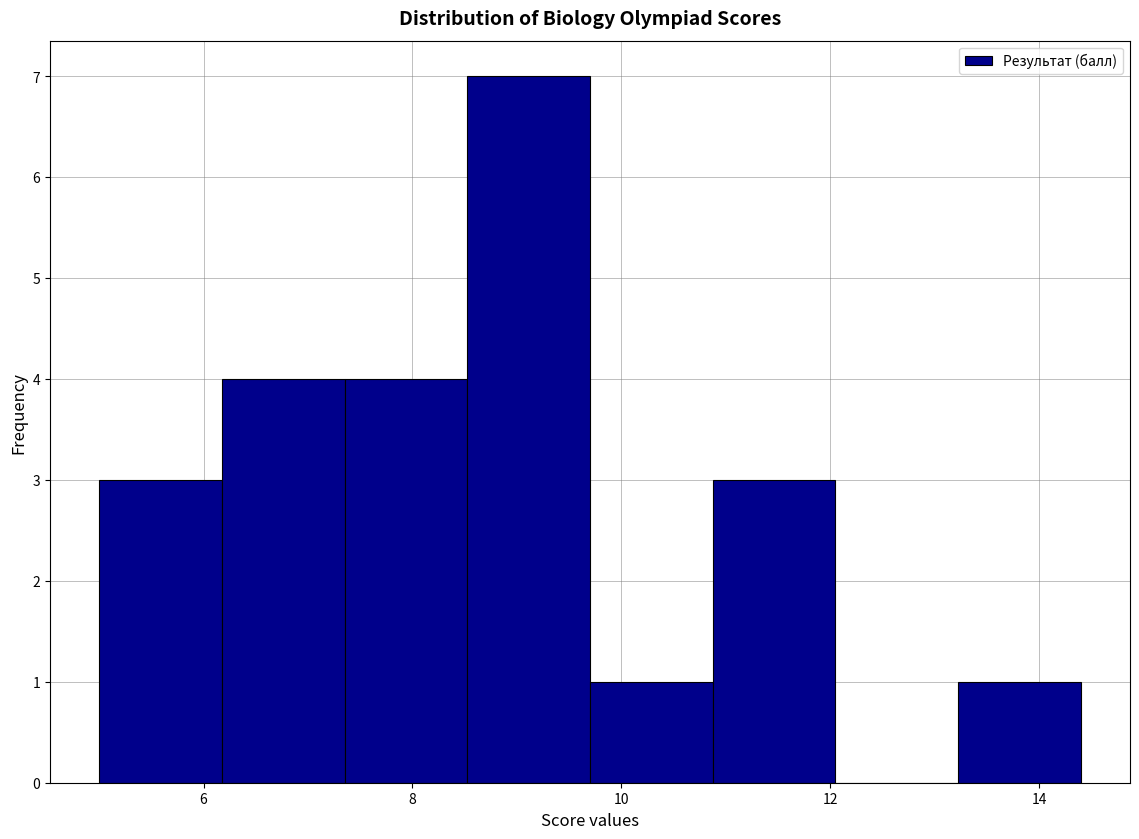

Reading left to right, transcribe this chart: for each bar, give the range it covers on the x-axis and its height. Neither the bar edges nor the heights are printed on the chart, so give them approximately, as read against the axes.

5.0 to 6.2: 3
6.2 to 7.4: 4
7.4 to 8.6: 4
8.6 to 9.8: 7
9.8 to 10.8: 1
10.8 to 12.0: 3
12.0 to 13.2: 0
13.2 to 14.4: 1